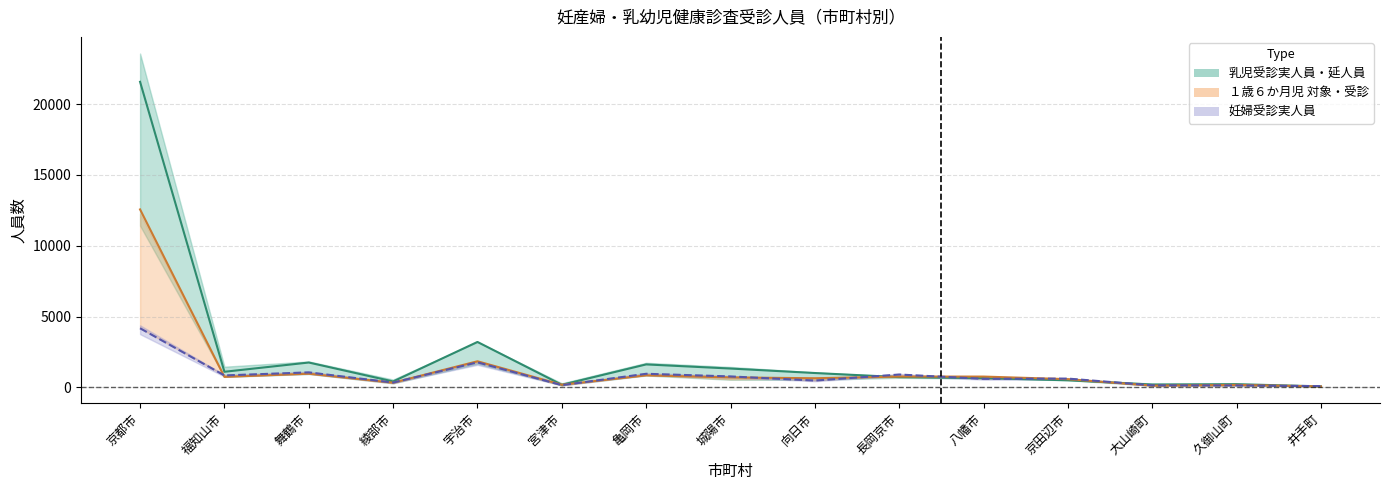

What is the sum of all １歳６か月児受診実人員 values?

21311